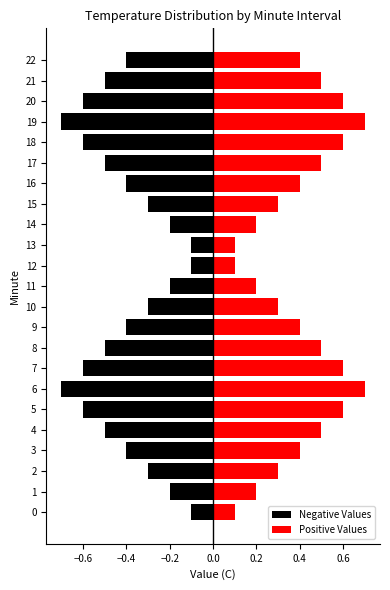

Count the number of data series in this chart.

2